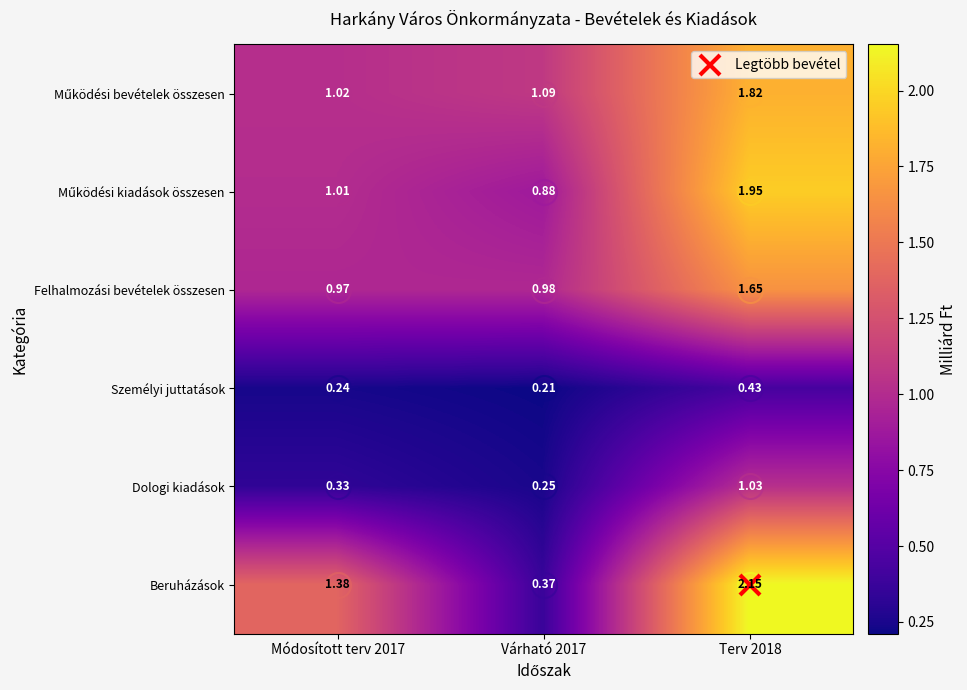

Count the number of data series in this chart.

6